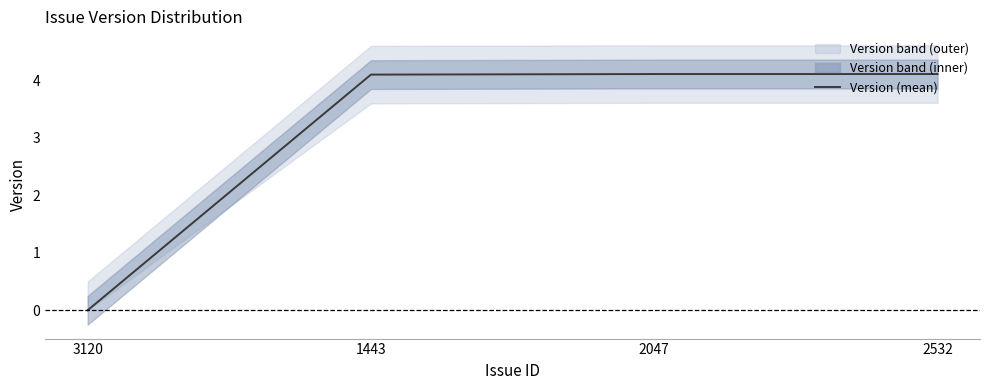

Reading left to right, what are all the values shown in this chart?

0.0	4.1	4.1	4.1